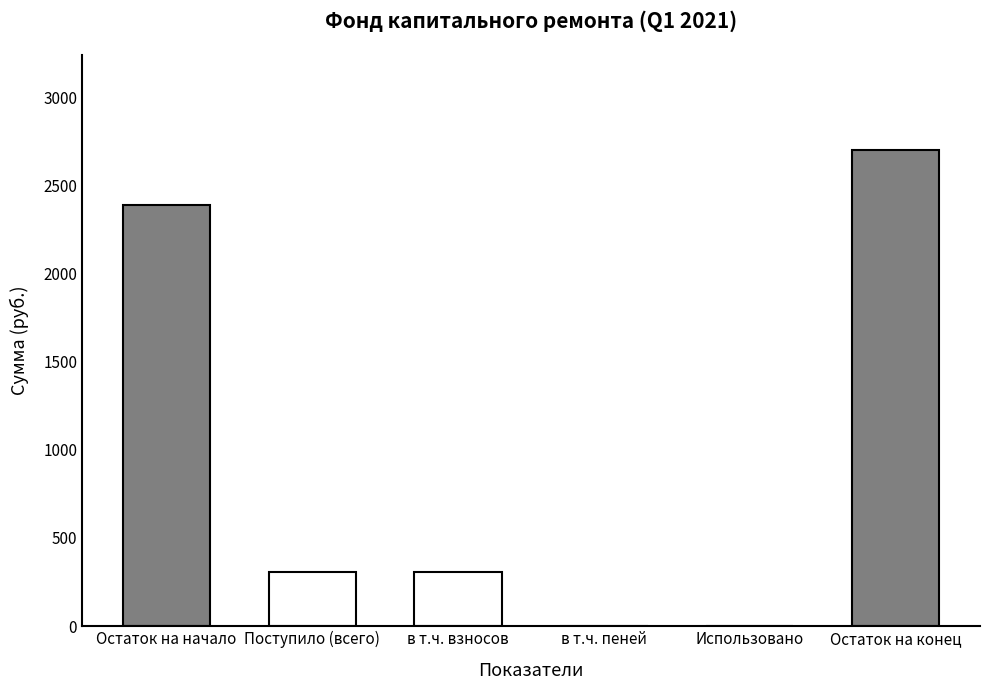

The chart shows a value of 2698.4 at Остаток на конец. True or false?

True